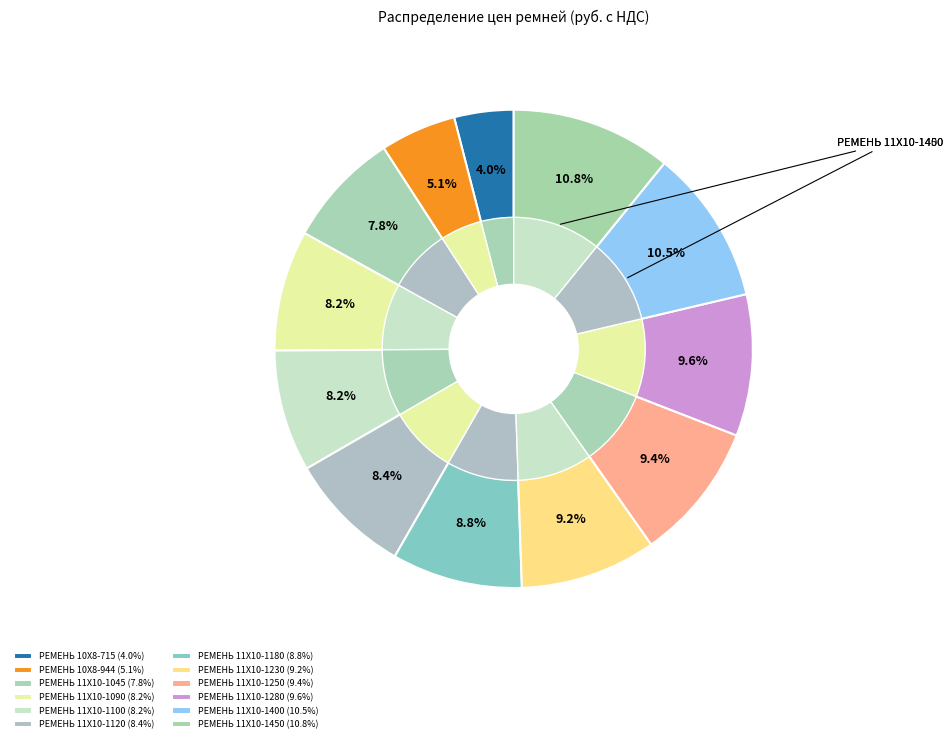

Count the number of slices in the pie.

12